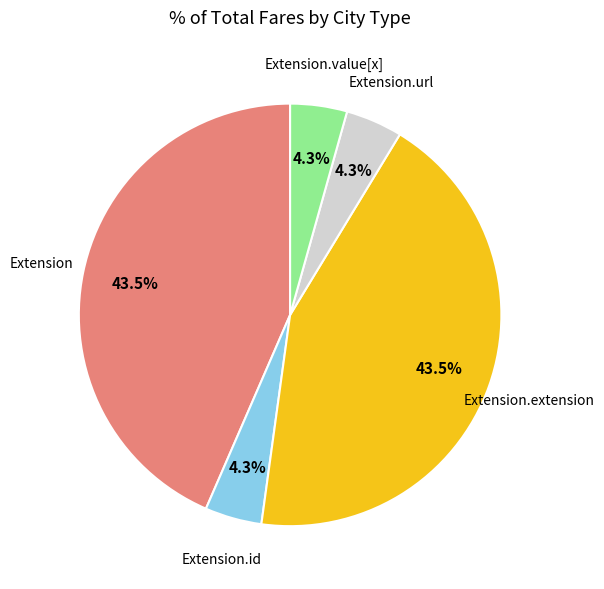

Is the sum of Extension.url and Extension.extension greater than half?

No